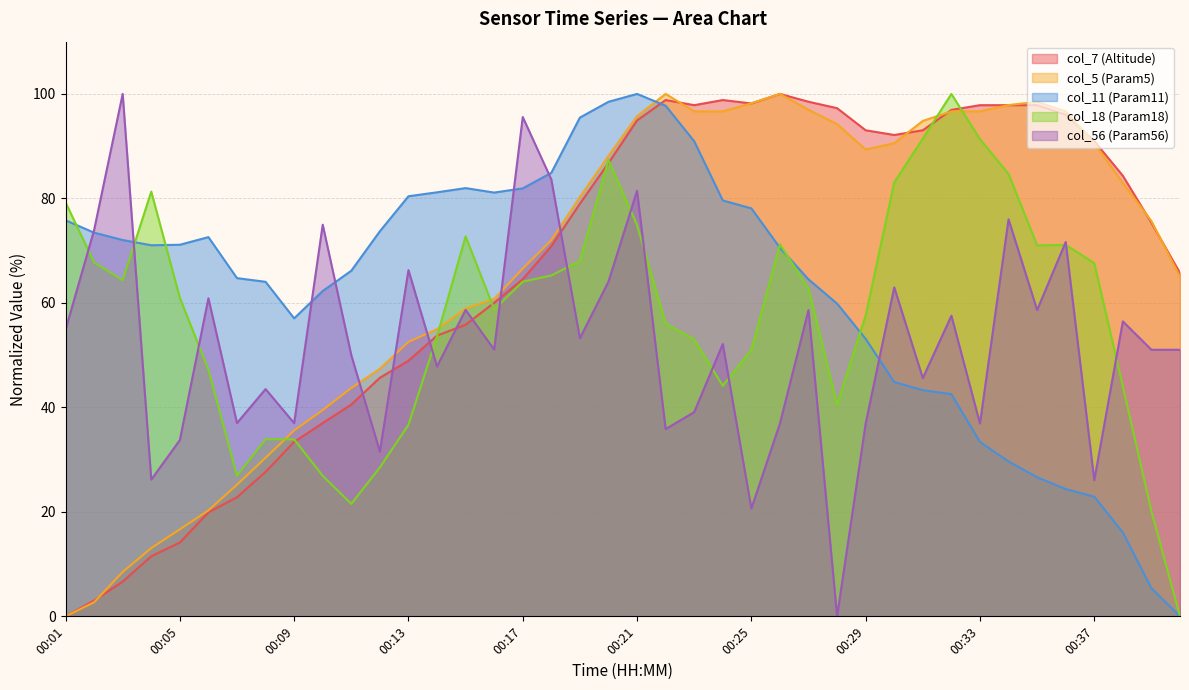

What are all the series names shown in the legend?

col_7 (Altitude), col_5 (Param5), col_11 (Param11), col_18 (Param18), col_56 (Param56)